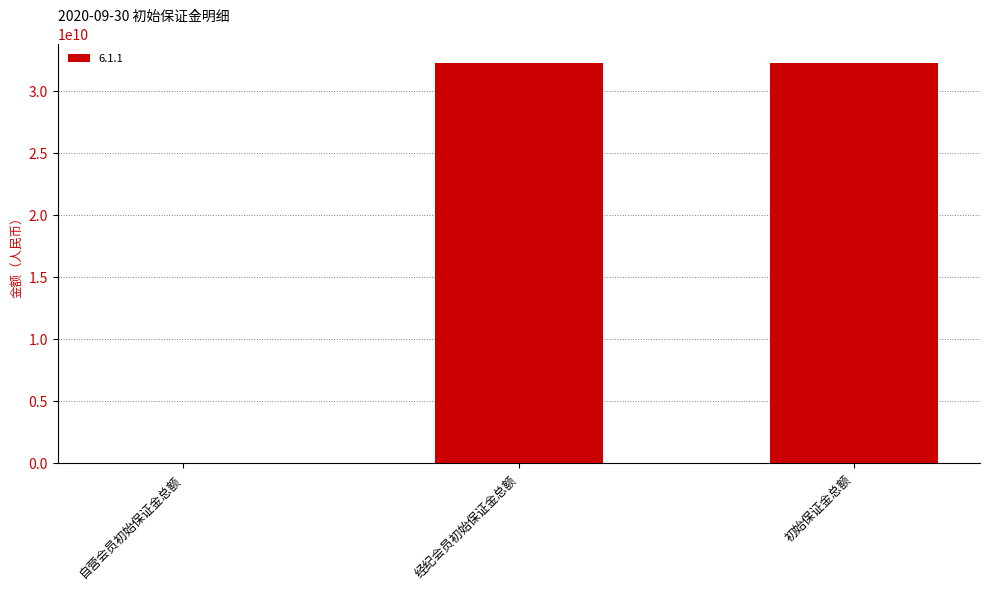

What is the ratio of the value at 经纪会员初始保证金总额 to the value at 初始保证金总额?

1.0